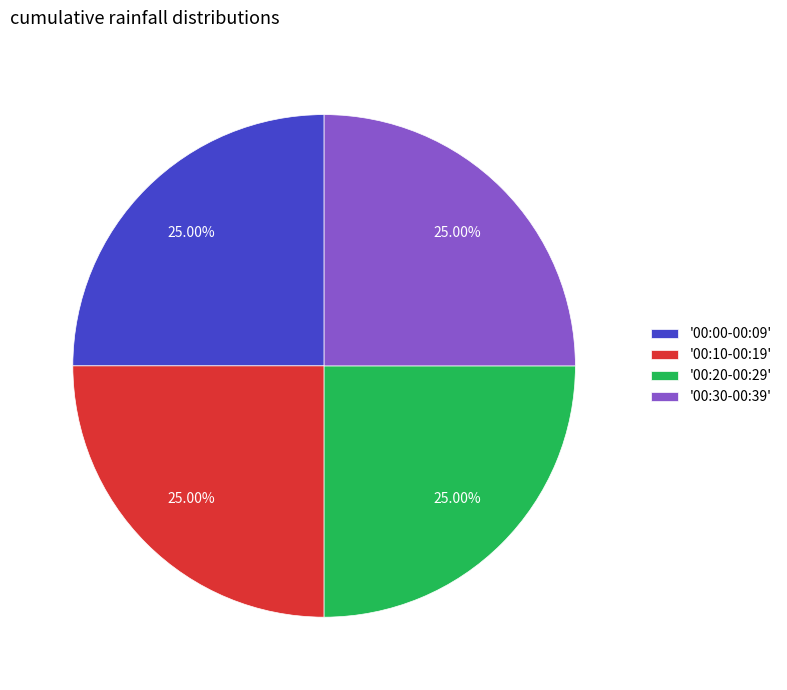

How many segments does this pie chart have?

4